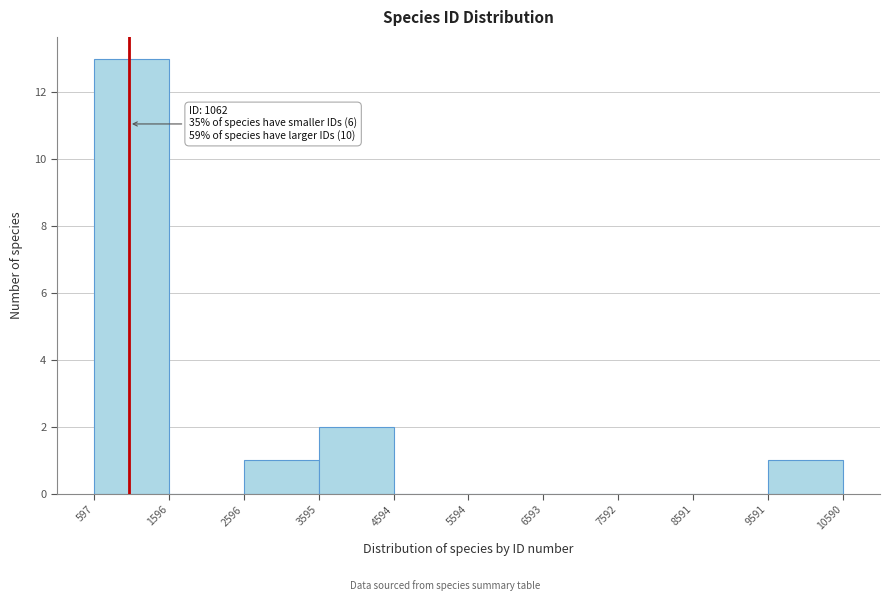

Over which range of the x-axis is the bar tallest?

597 to 1596